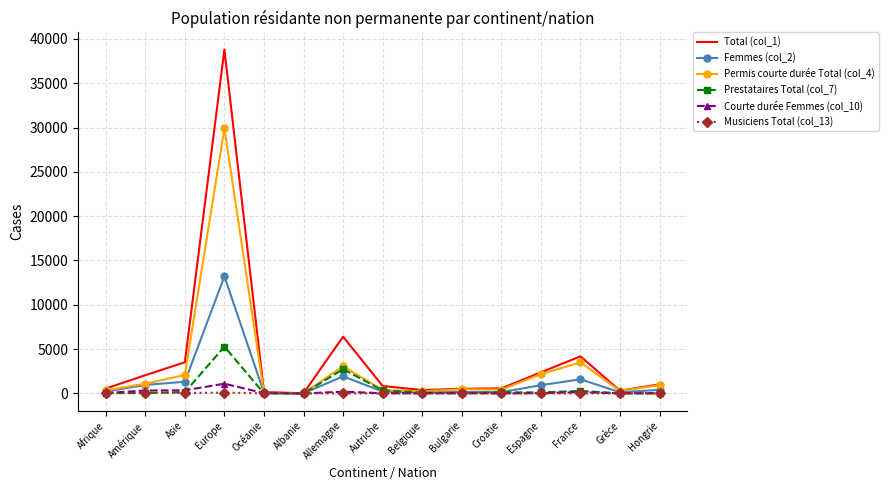

At which category is the sum across all series the highest?

Europe